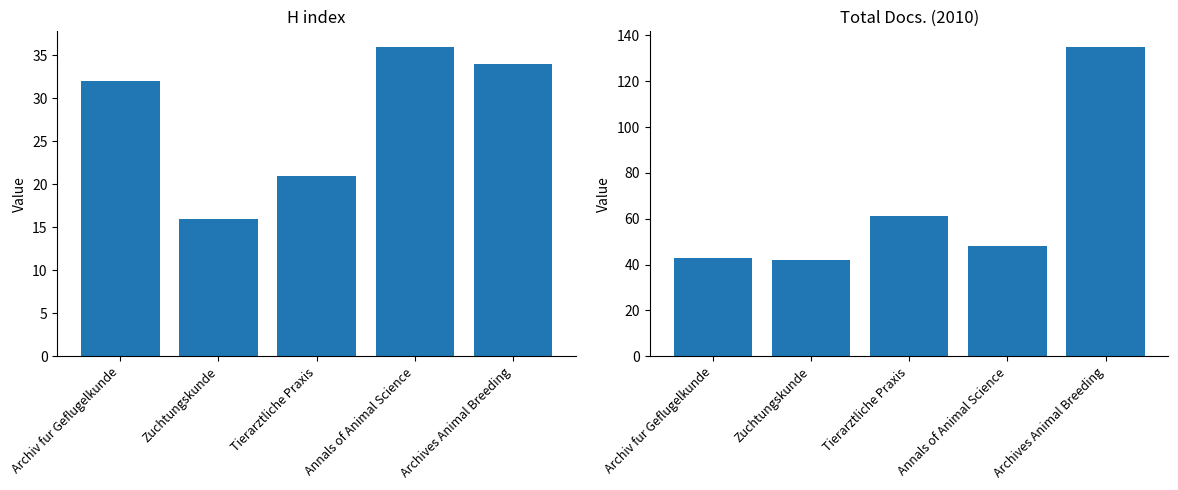

Reading left to right, list all the values displayed in this chart.

H index: 32	16	21	36	34
Total Docs. (2010): 43	42	61	48	135